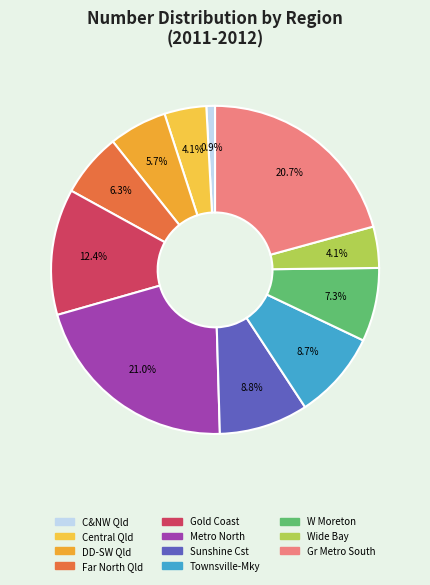

Does any single category account for the majority?

No